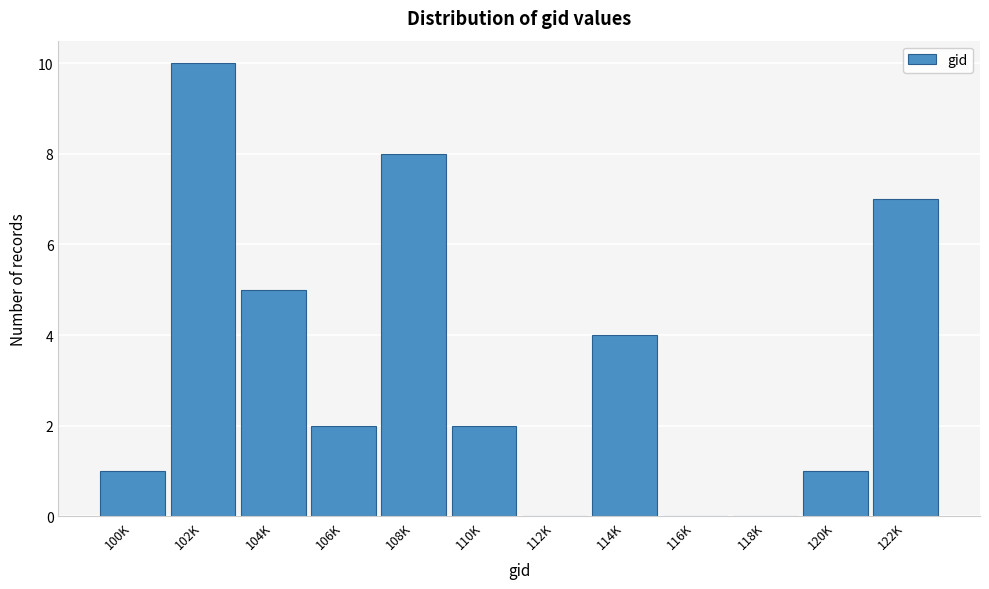

Reading left to right, extract all data points from this chart.

100K=1	102K=10	104K=5	106K=2	108K=8	110K=2	112K=0	114K=4	116K=0	118K=0	120K=1	122K=7